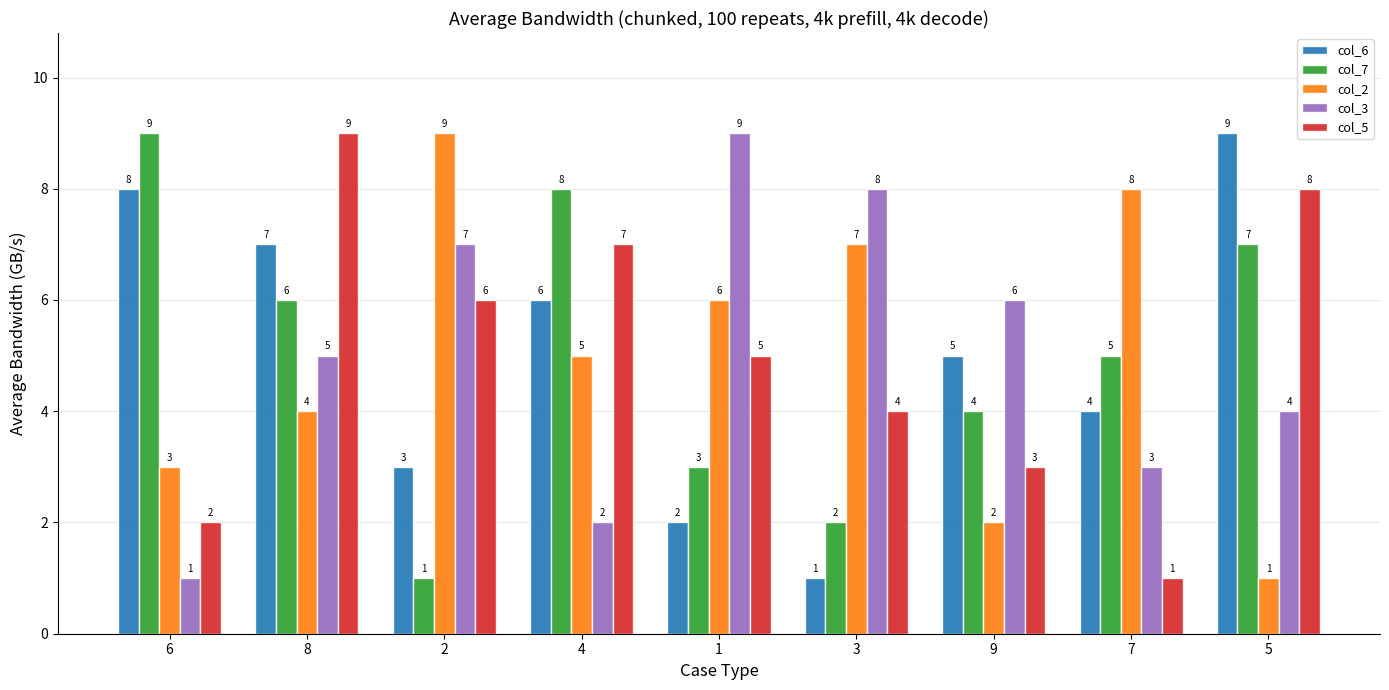

Is the value of col_3 at 9 greater than the value of col_5 at 8?

No